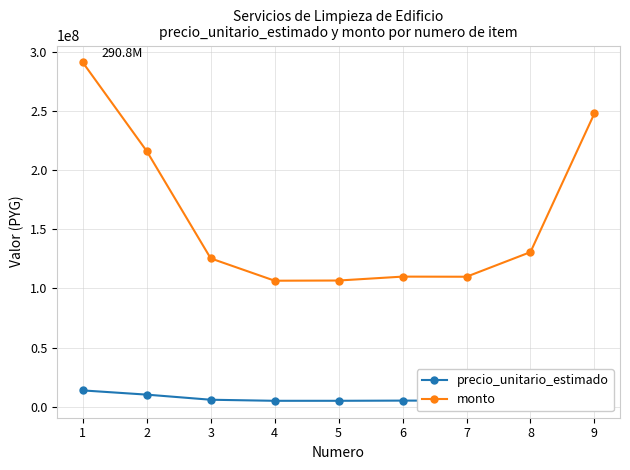

True or false: precio_unitario_estimado and monto intersect in this chart.

False